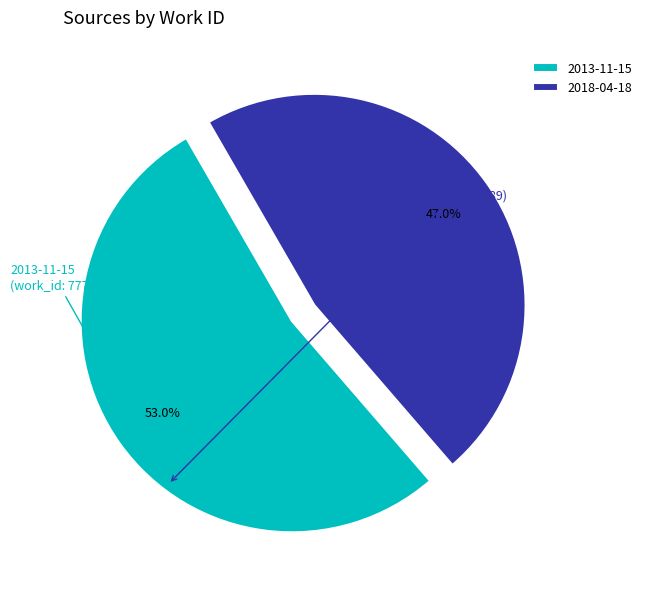

Does 2018-04-18 account for over 50% of the chart?

No